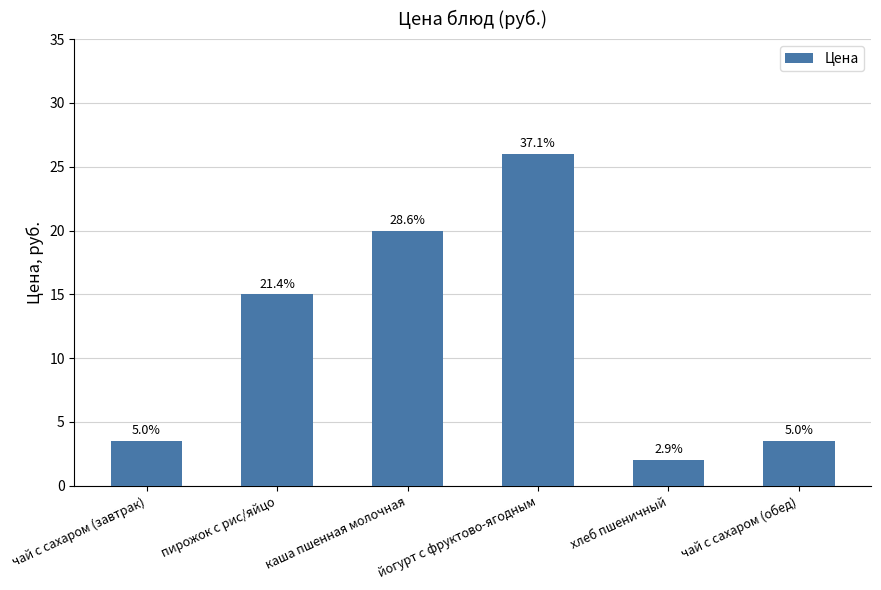

Does the chart contain any negative values?

No